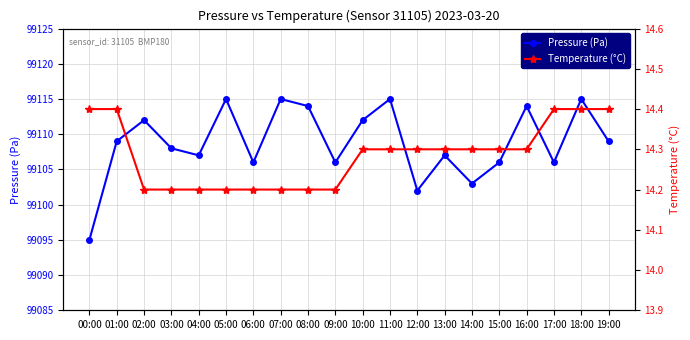

The Pressure (Pa) series shows 99102.0 at 12:00. True or false?

True